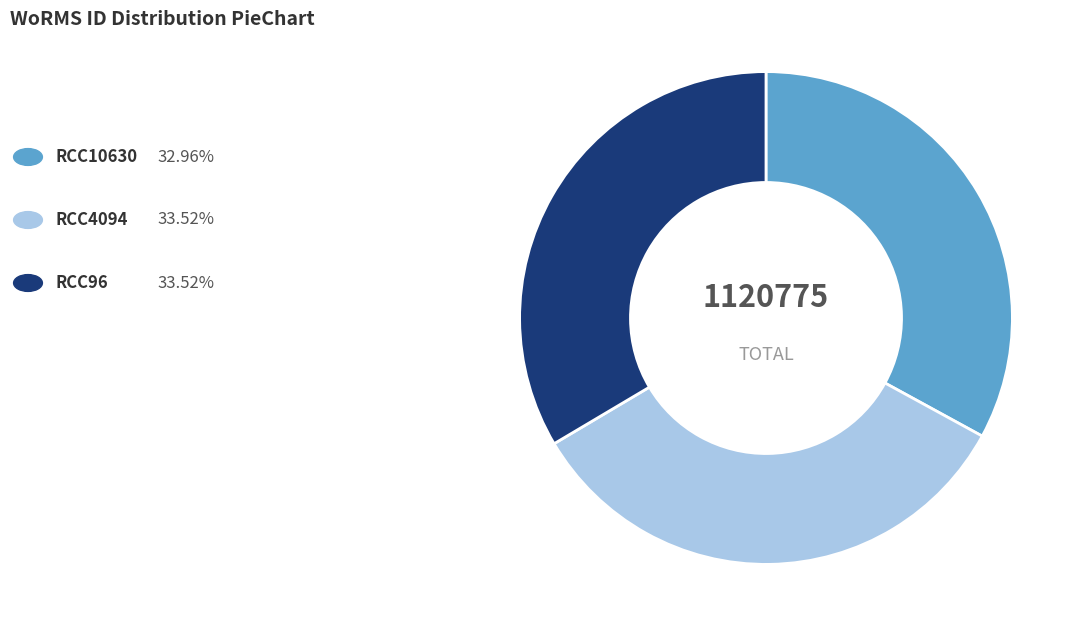

Is there a majority slice in this chart?

No